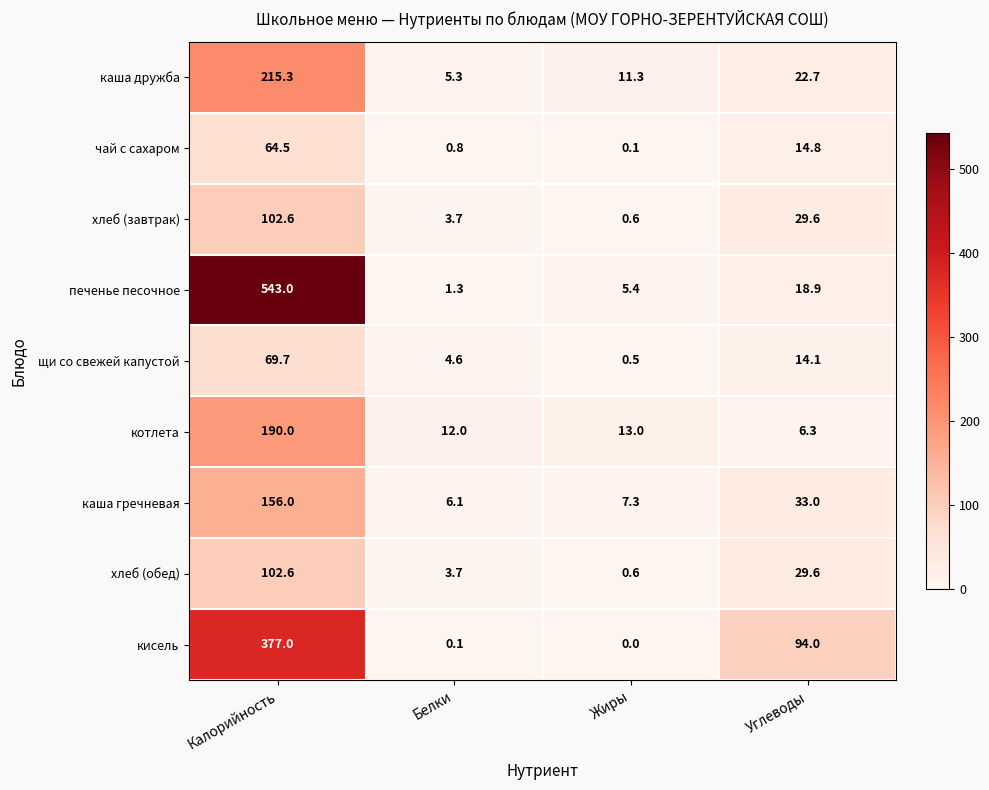

Which series has the largest total across all categories?

печенье песочное